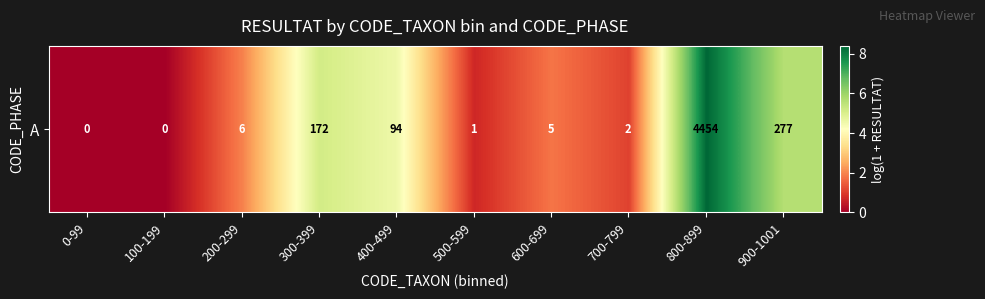

What is the change in value from 100-199 to 900-1001?

+5.6